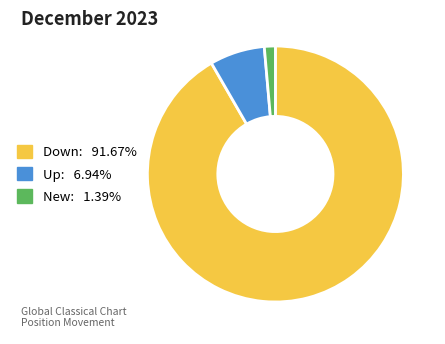

Does any single category account for the majority?

Yes